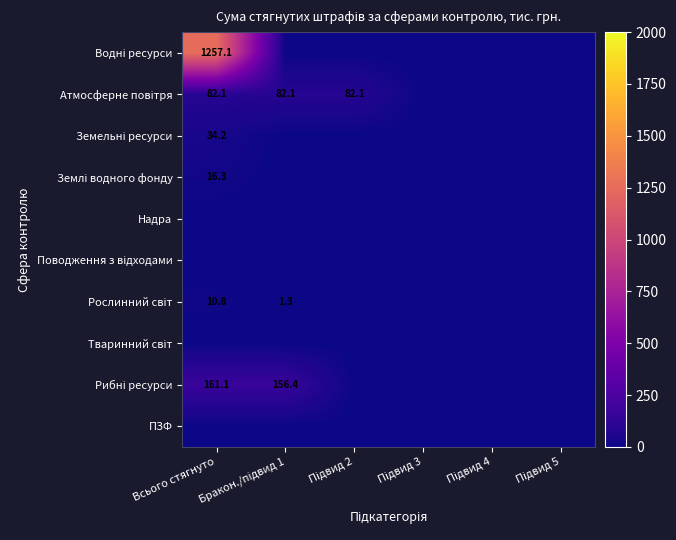

What is the greatest value displayed?

1257.1